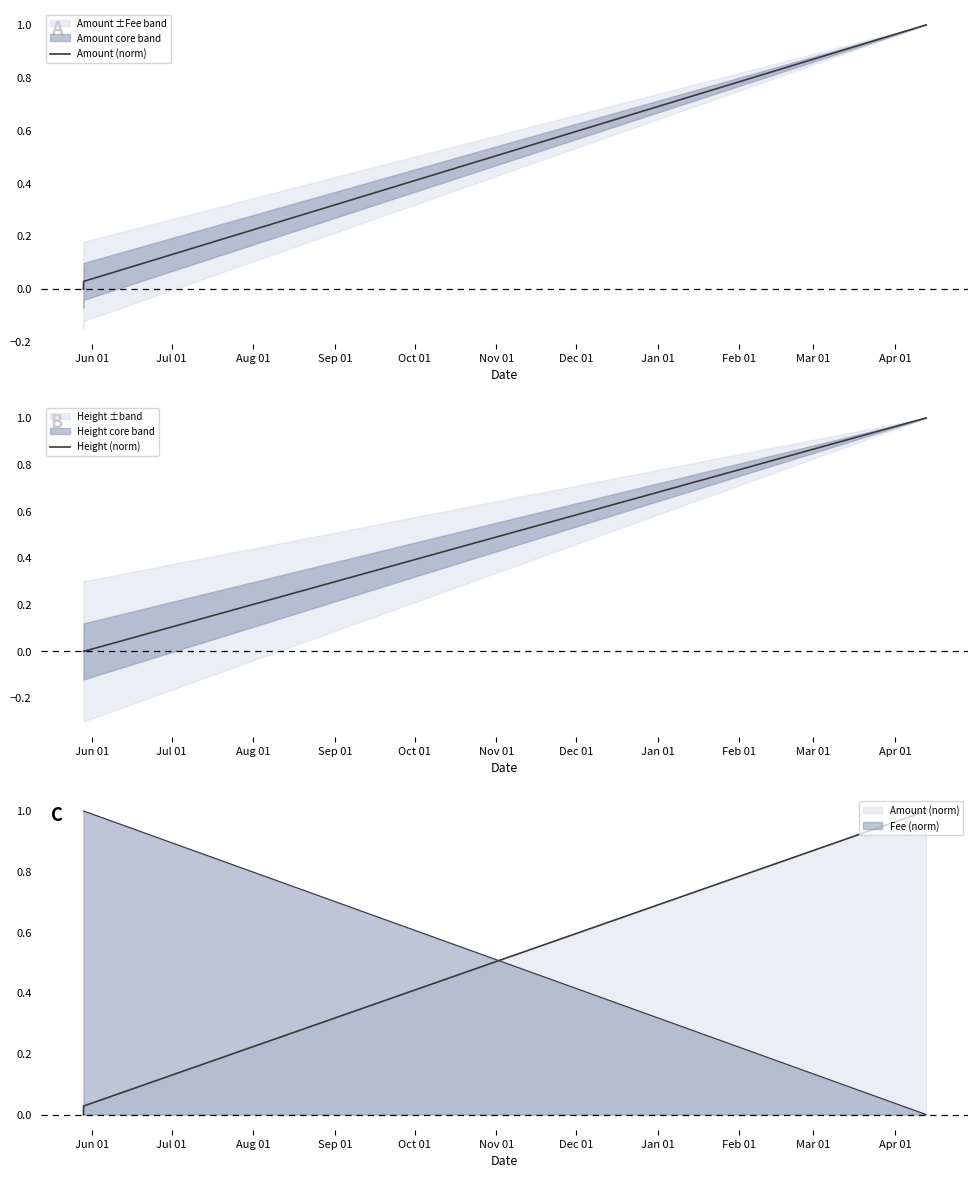

True or false: Height (norm) has a value of 0.0 at Jul 01.

False